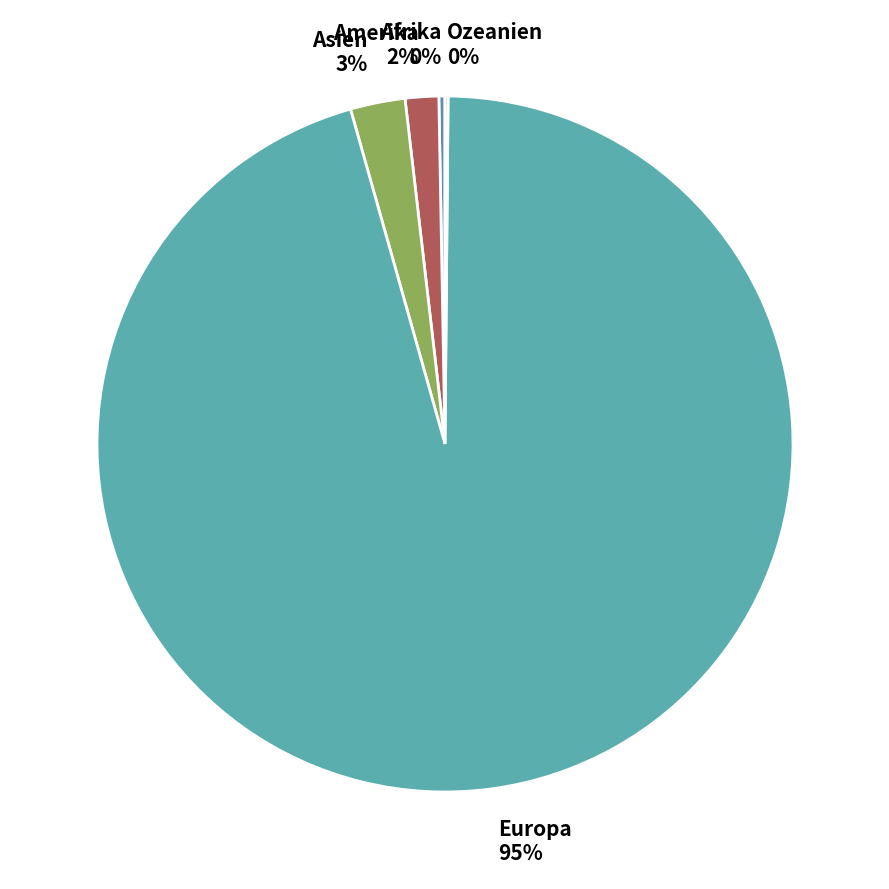

To the nearest percent, what portion does Europa represent?

95%